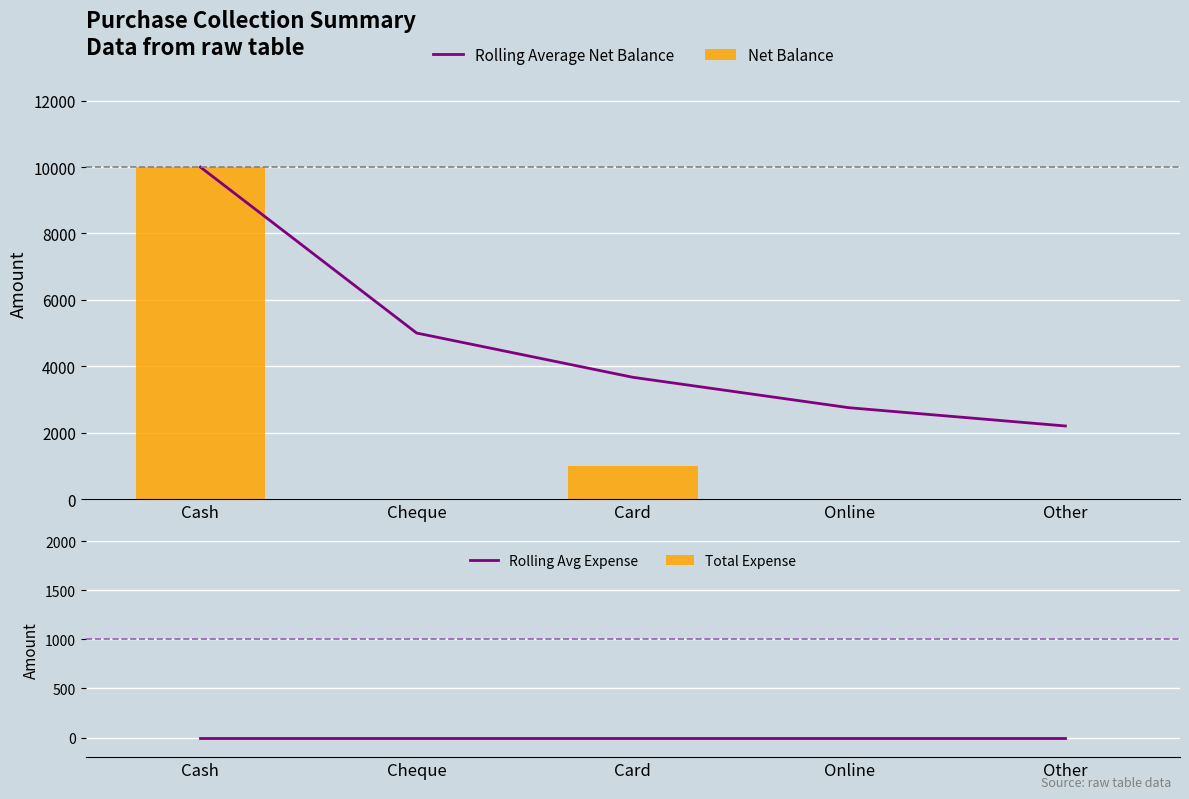

Reading left to right, transcribe all the data shown in this chart.

Rolling Average Net Balance: Cash=10000.0	Cheque=5000.0	Card=3666.7	Online=2750.0	Other=2200.0
Net Balance: Cash=10000.0	Cheque=0.0	Card=1000.0	Online=0.0	Other=0.0
Rolling Avg Expense: Cash=0.0	Cheque=0.0	Card=0.0	Online=0.0	Other=0.0
Total Expense: Cash=0.0	Cheque=0.0	Card=0.0	Online=0.0	Other=0.0